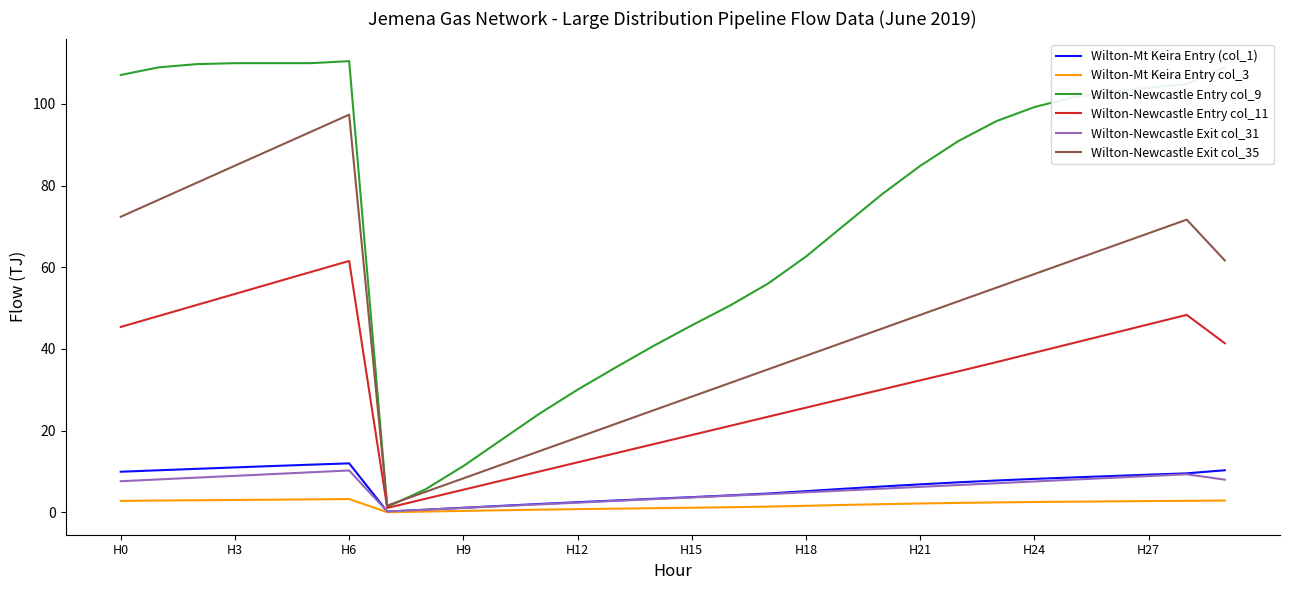

Is it true that Wilton-Newcastle Entry col_11 equals 18.9 at H15?

True